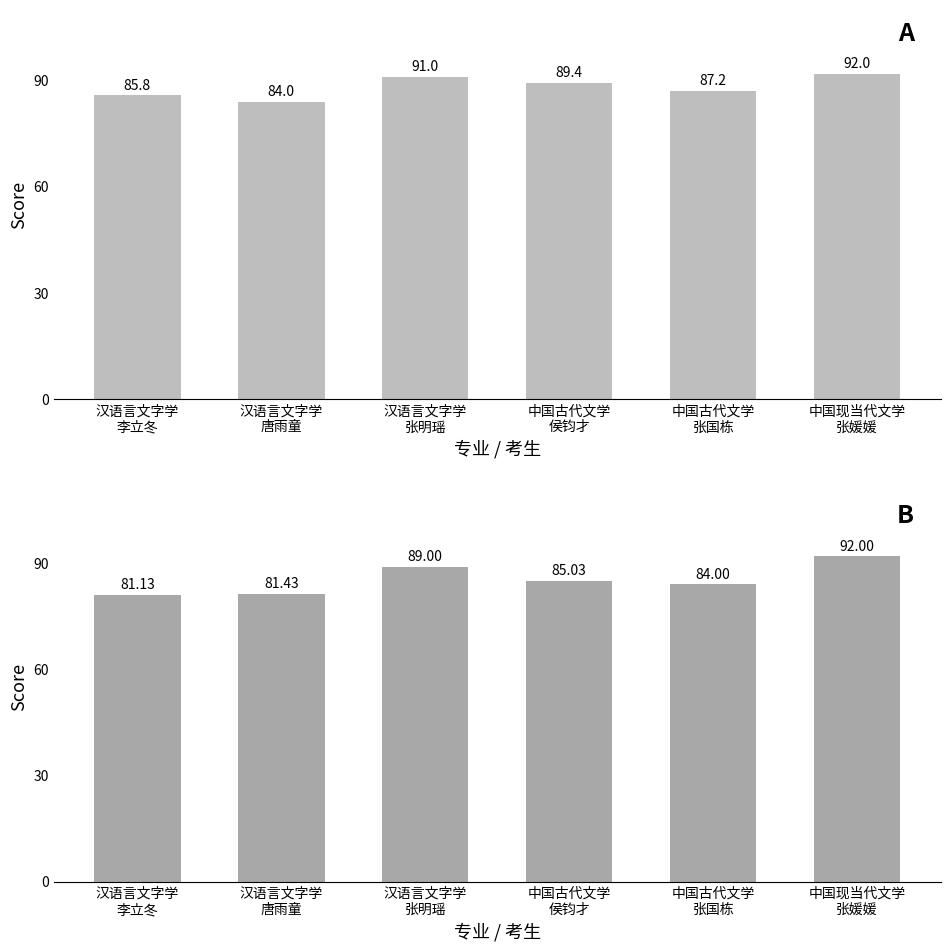

Reading left to right, list all the values displayed in this chart.

复试总成绩(百分制): 85.8	84.0	91.0	89.4	87.2	92.0
最终总成绩(百分制): 81.1	81.4	89.0	85.0	84.0	92.0